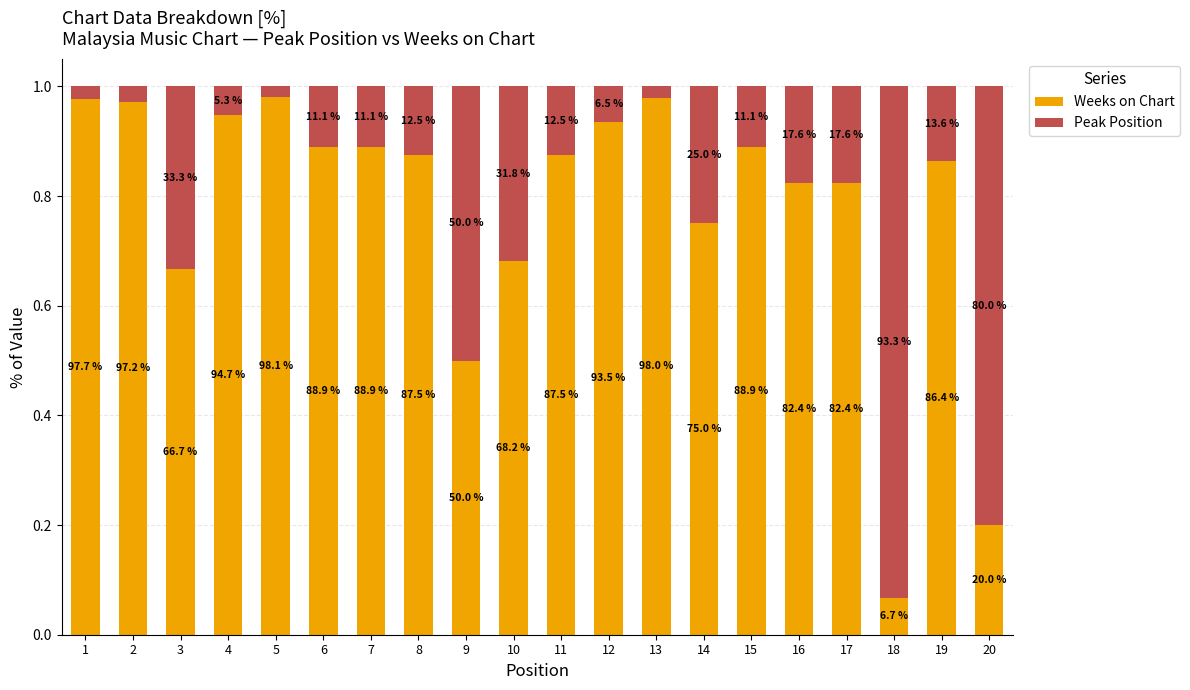

Which series has the largest total across all categories?

Weeks on Chart